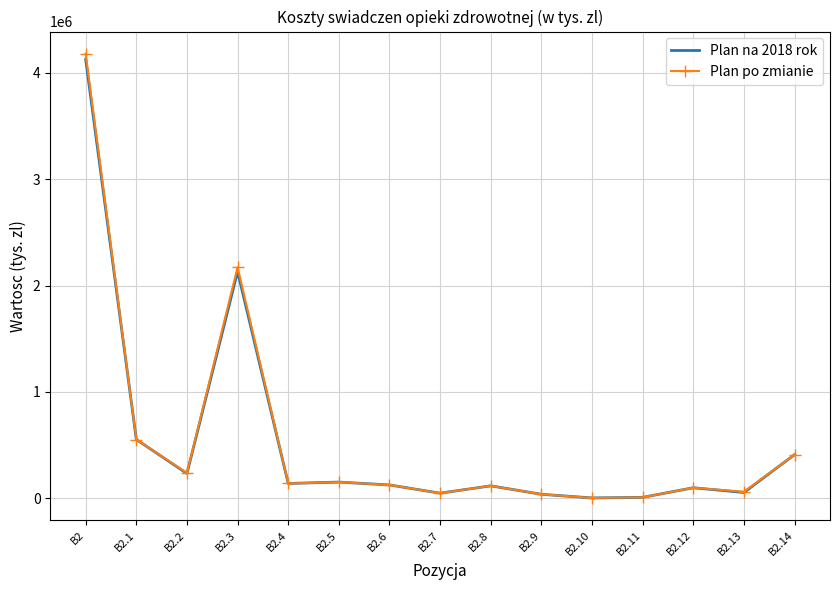

Rank the series by their maximum value, from lowest to highest.

Plan na 2018 rok, Plan po zmianie